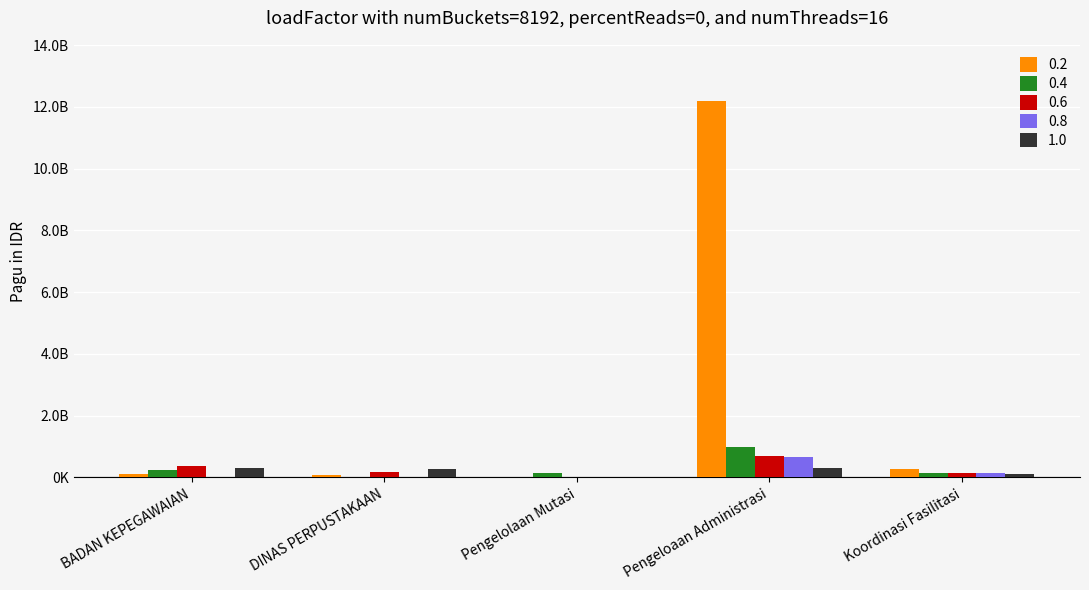

What are all the series names shown in the legend?

0.2, 0.4, 0.6, 0.8, 1.0